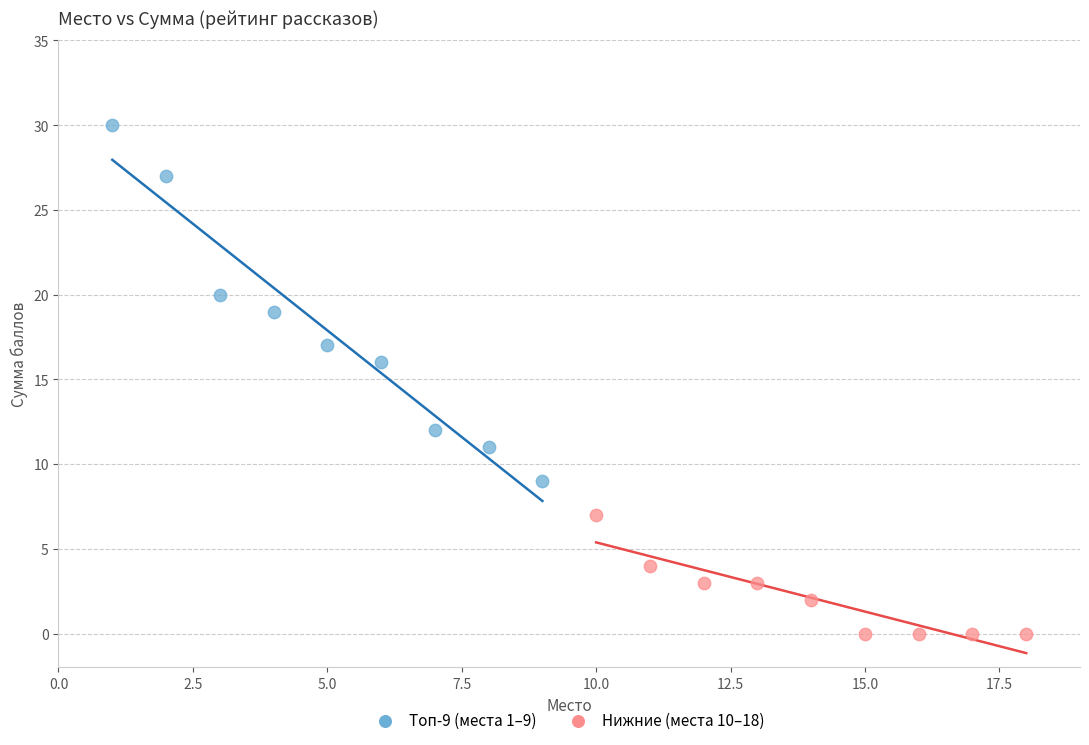

Which series has the largest Y range (max minus min)?

Топ-9 (места 1–9)